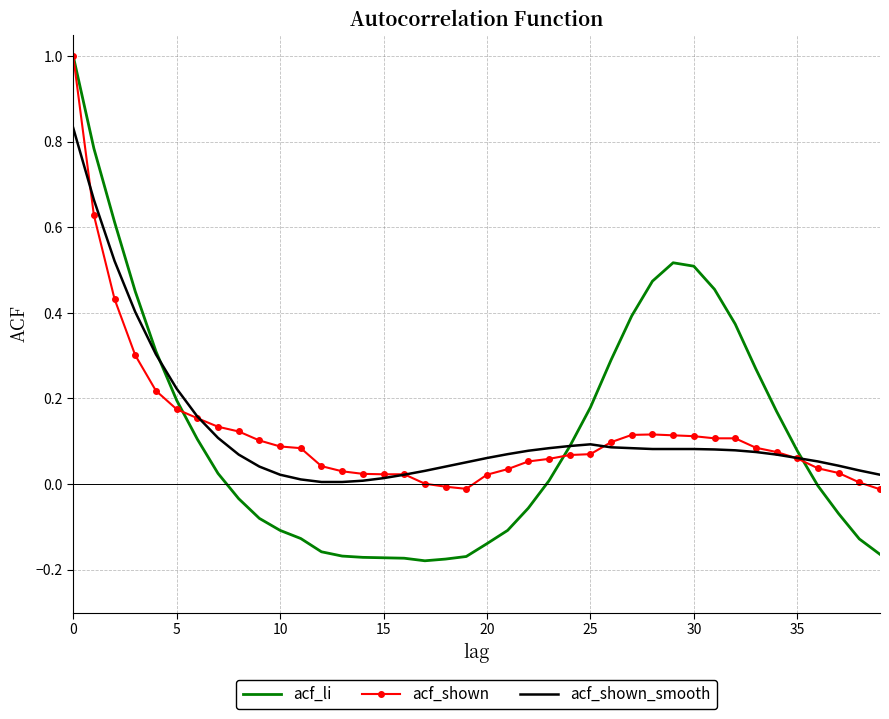

What is the greatest value displayed?

1.0